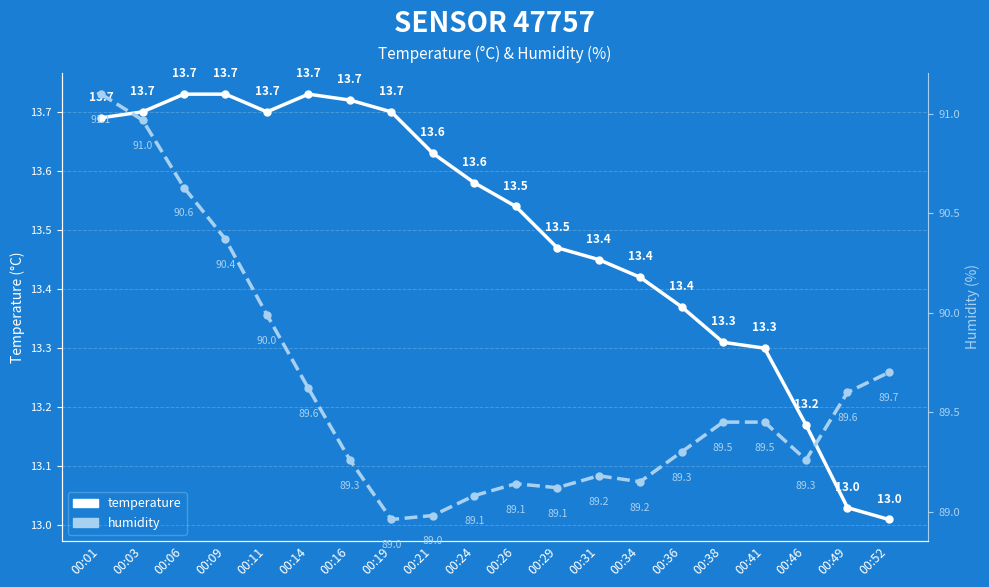

What is the smallest value displayed?

13.0